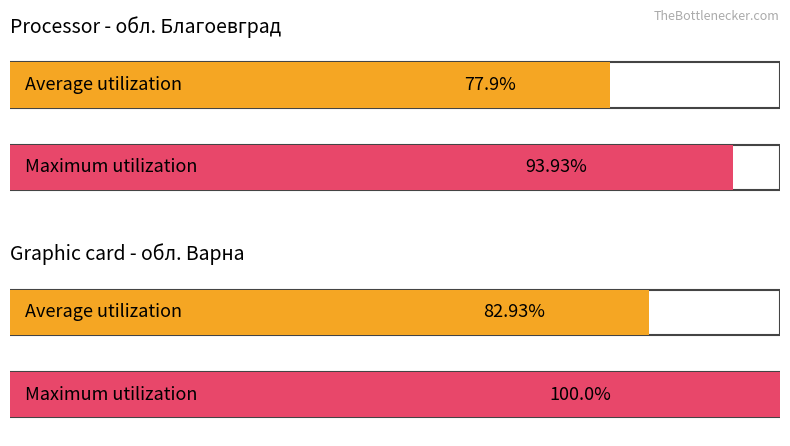

Reading left to right, what are all the values shown in this chart?

Average utilization: 77.9	82.9
Maximum utilization: 93.9	100.0